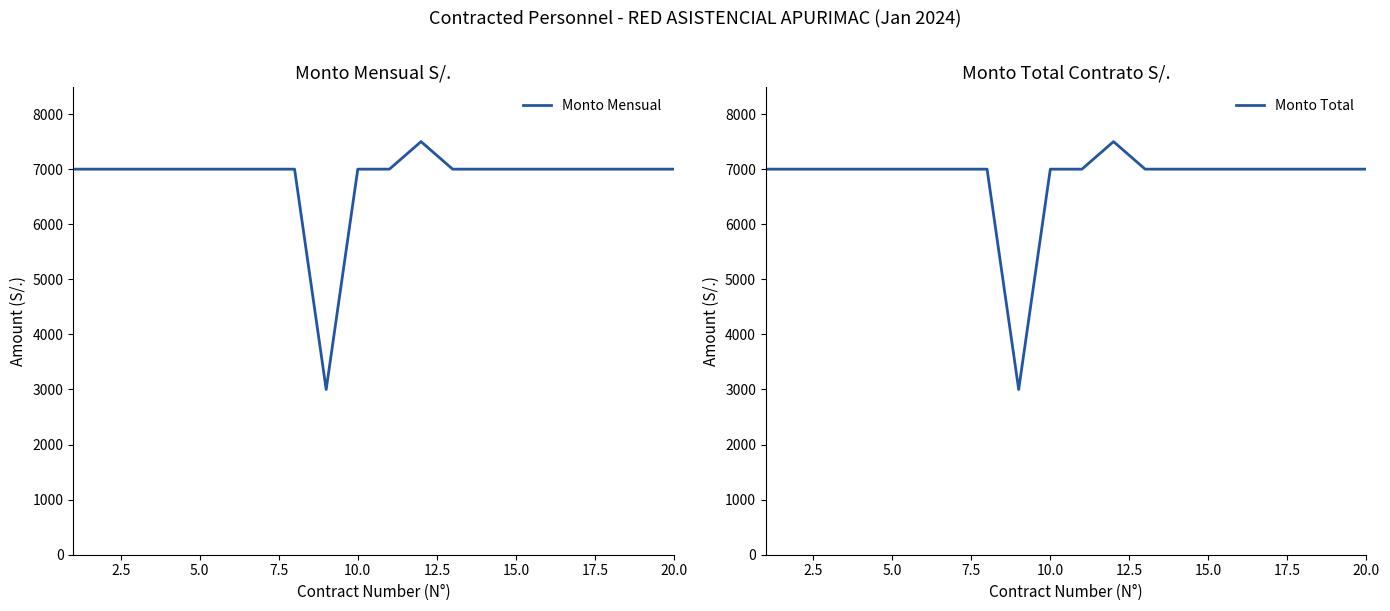

Is the value of Monto Mensual at 15.0 greater than the value of Monto Total at 12?

No